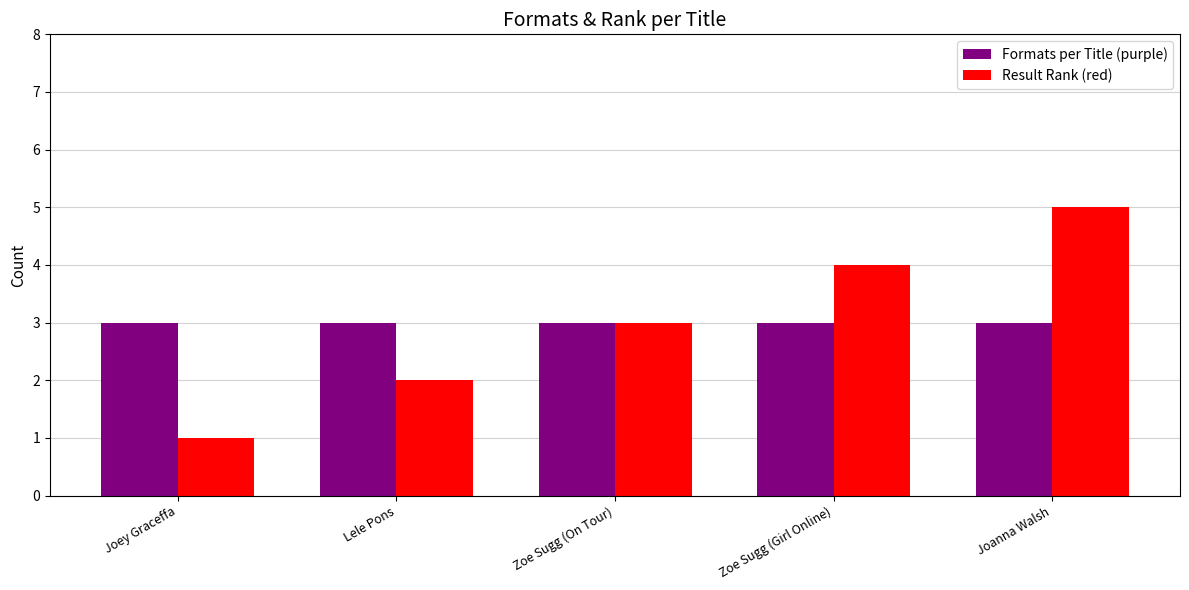

How many bars are there in each group?

2